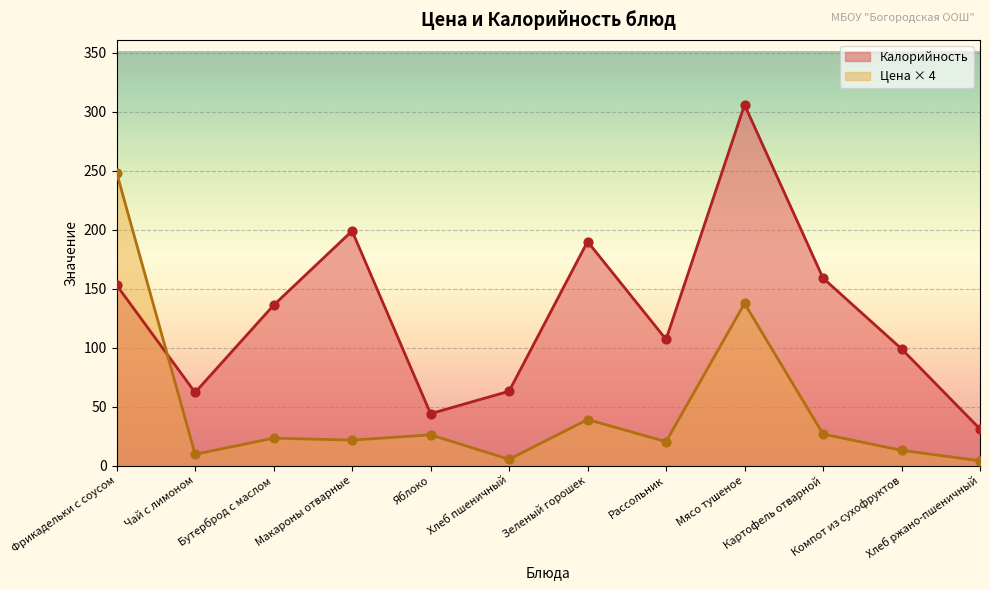

Which series reaches the minimum Y coordinate?

Цена